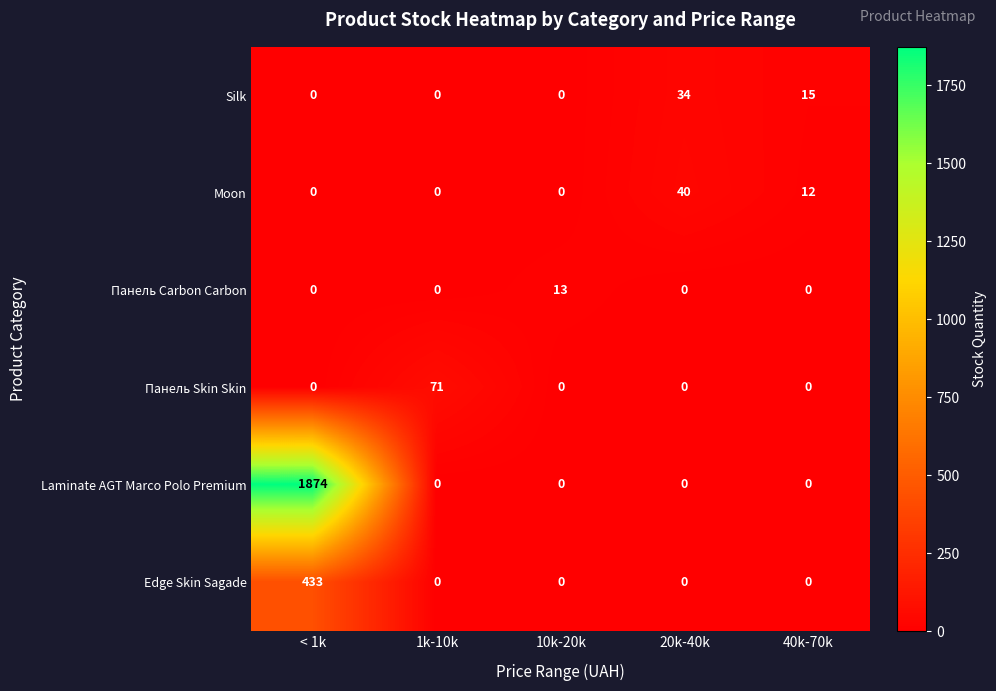

True or false: Панель Carbon Carbon has a value of 0 at 40k-70k.

True